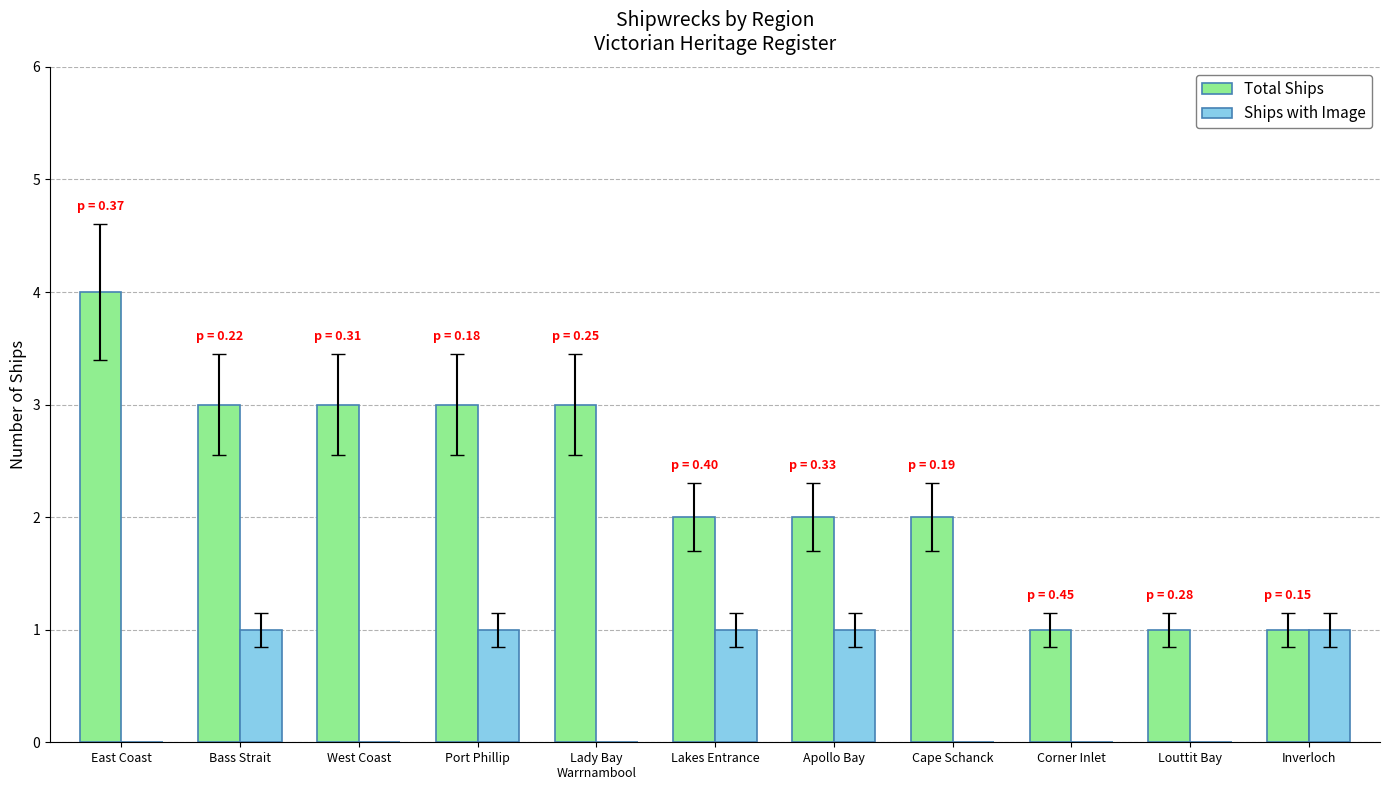

What is the total value across all series at Port Phillip?

4